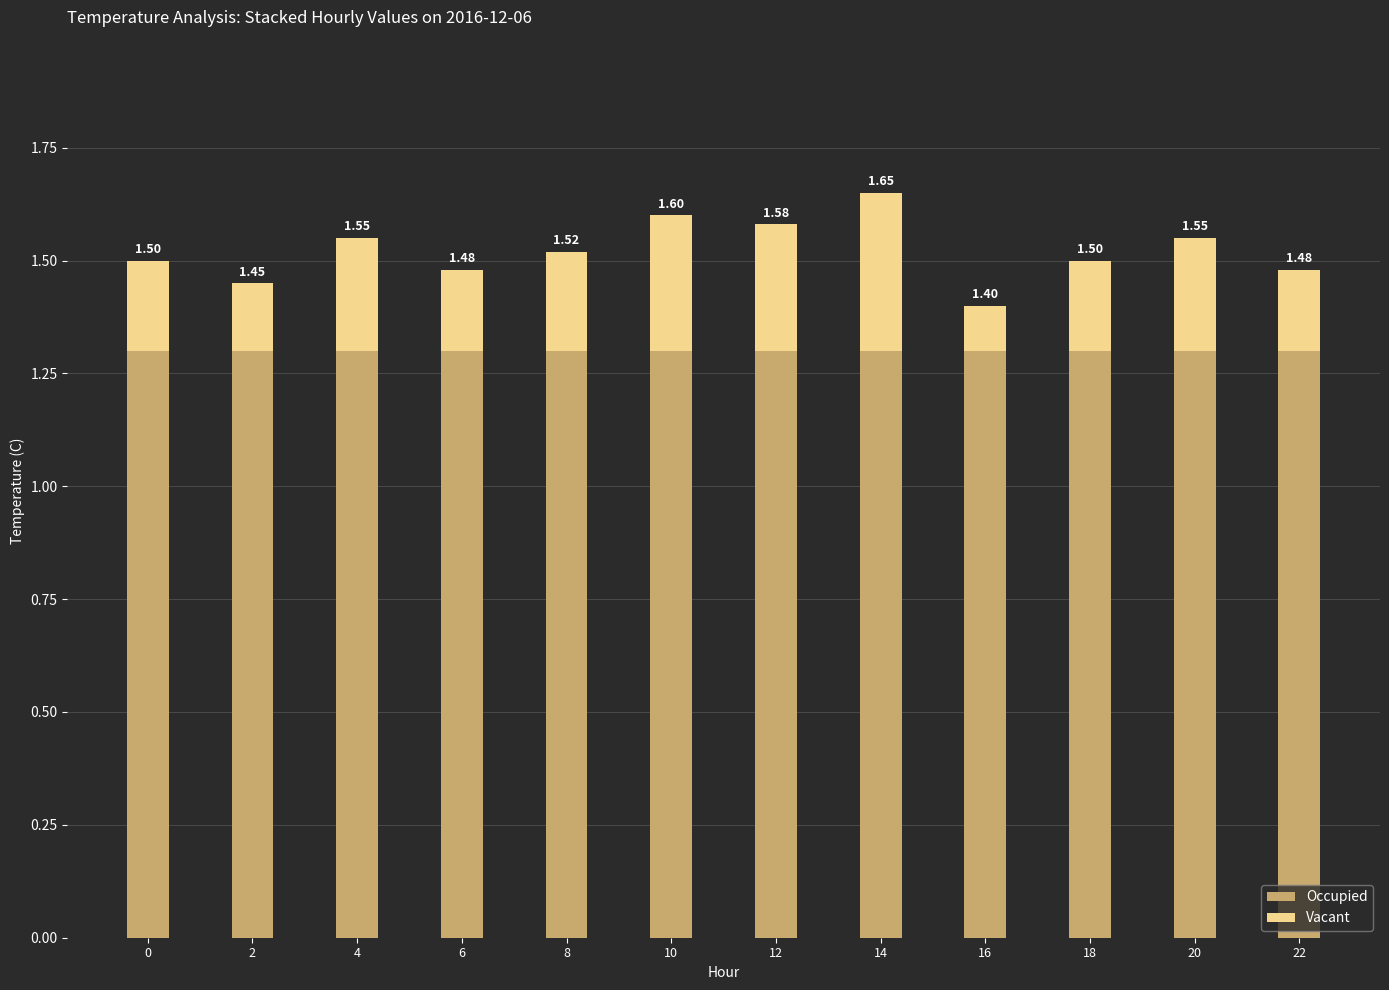

What is the average value of the Vacant series?

0.2